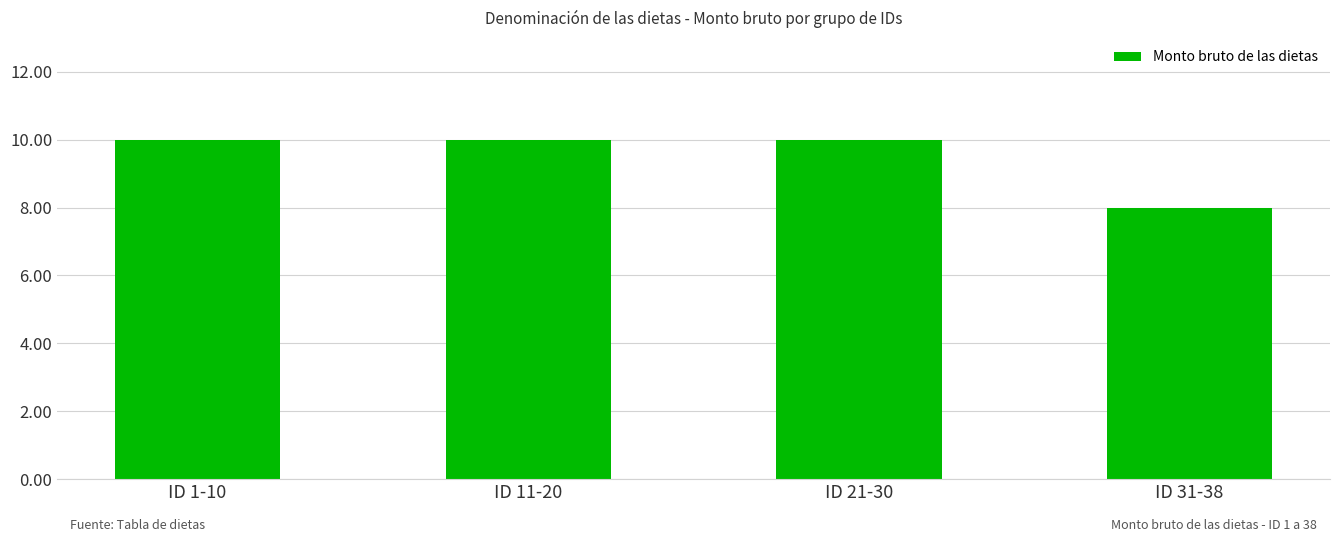

Reading left to right, list all the values displayed in this chart.

10	10	10	8